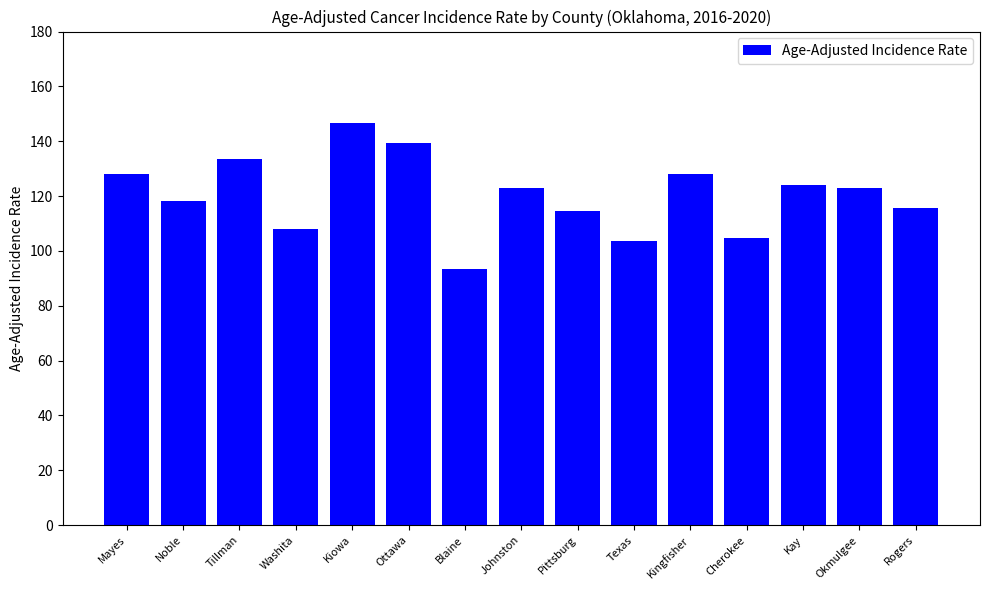

Where does the data first go above 122?

Mayes